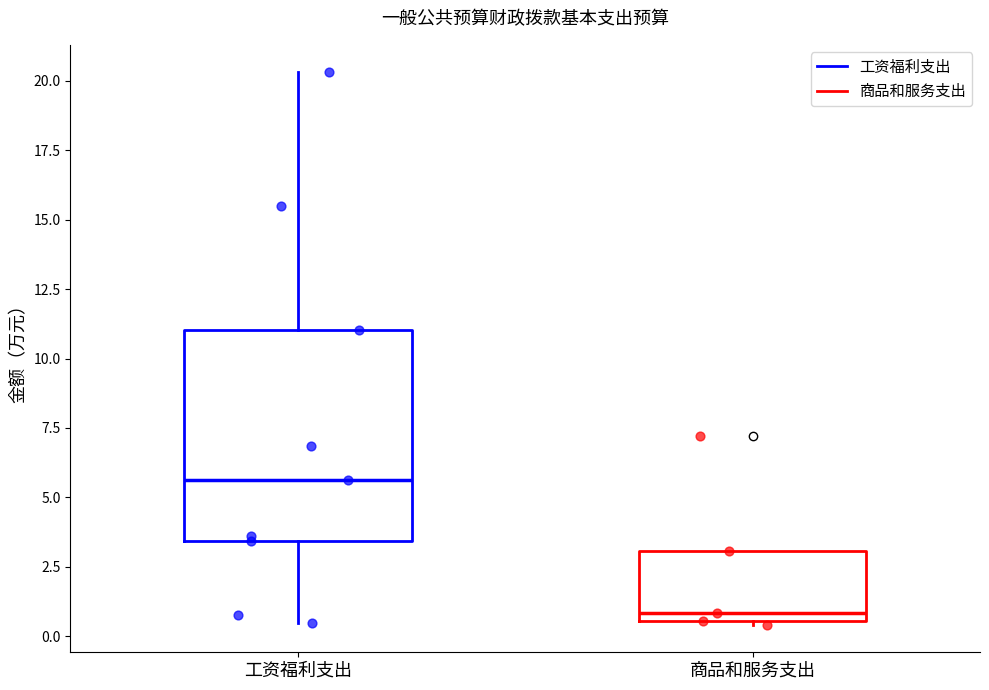

Reading left to right, transcribe this box plot: for each box, give where its median line is, the range the box spans, and where its two whiskers end, as read against the y-axis. The values are not printed on the chart, so give them approximately, as read against the axis.

工资福利支出: median 5.5, box 3.5 to 11.0, whiskers 0.5 to 20.5
商品和服务支出: median 1.0, box 0.5 to 3.0, whiskers 0.5 to 3.0